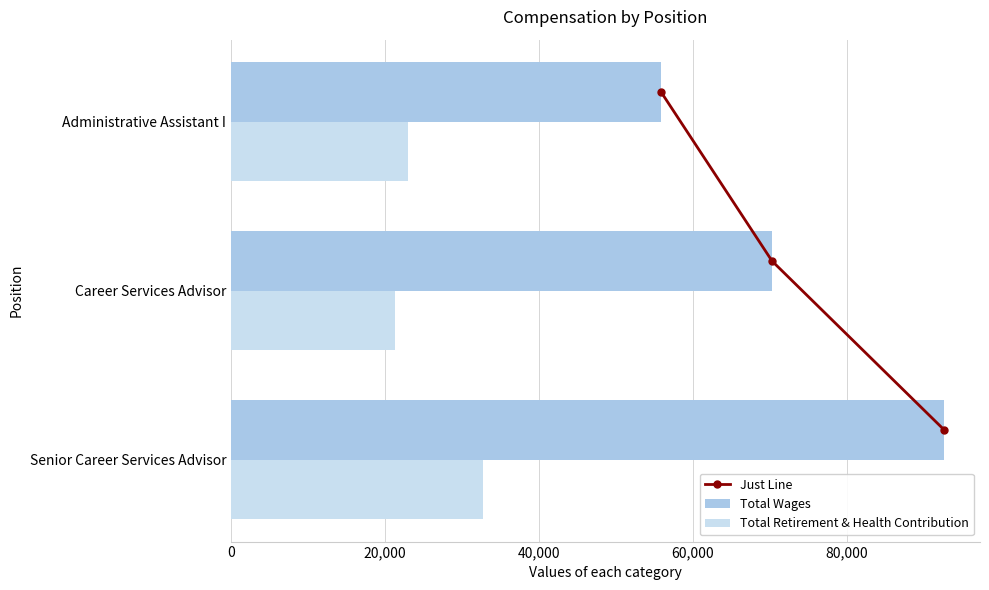

At which label is Total Retirement & Health Contribution closest to 27015?

Administrative Assistant I